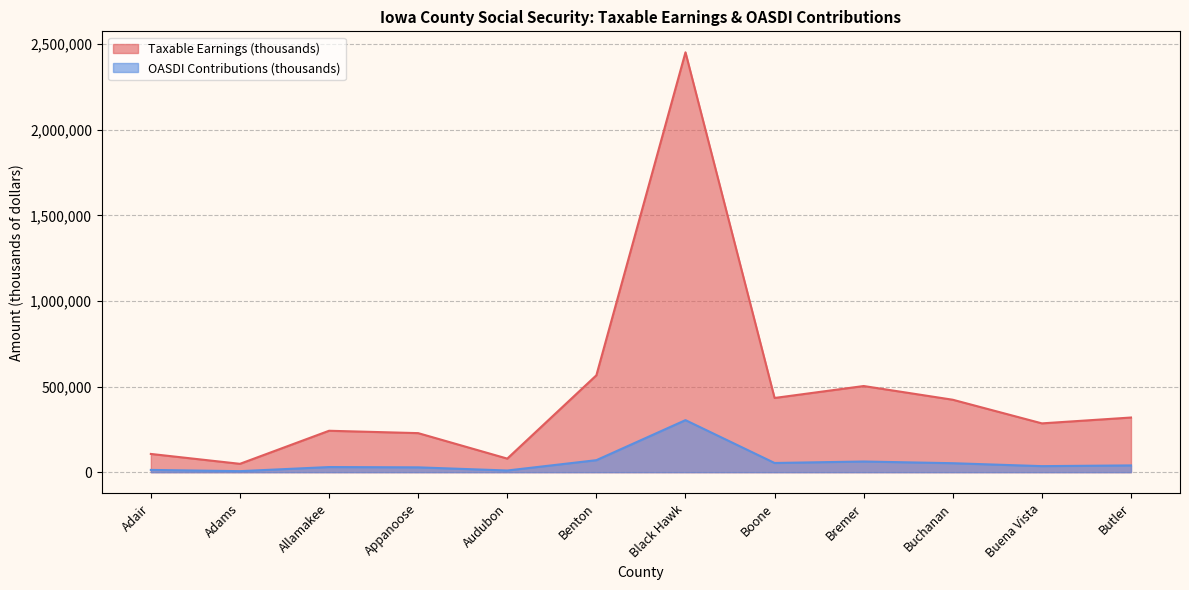

What is the sum of all OASDI Contributions (thousands) values?

705478